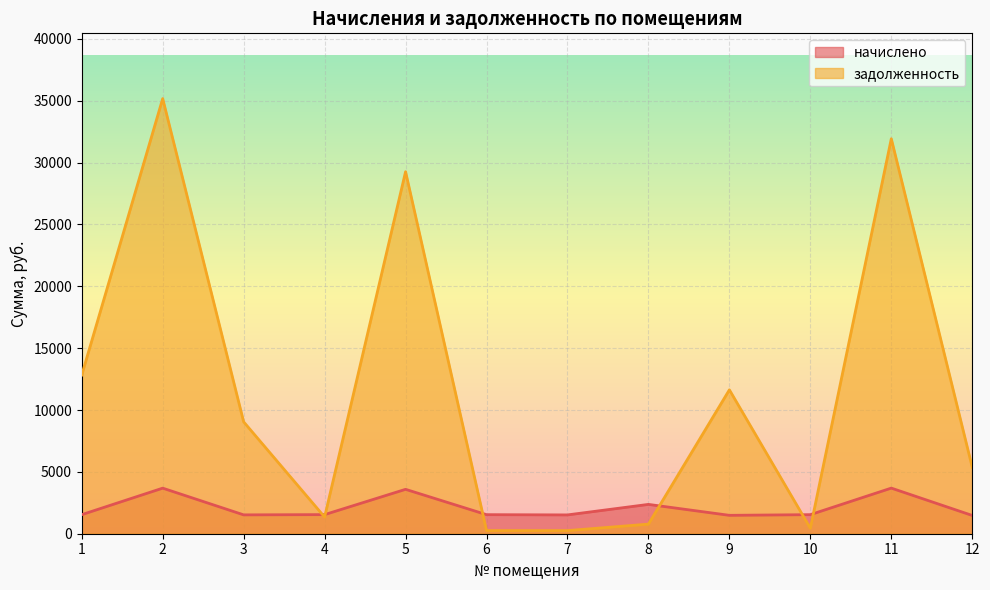

Which category has the highest value in the начислено series?

11